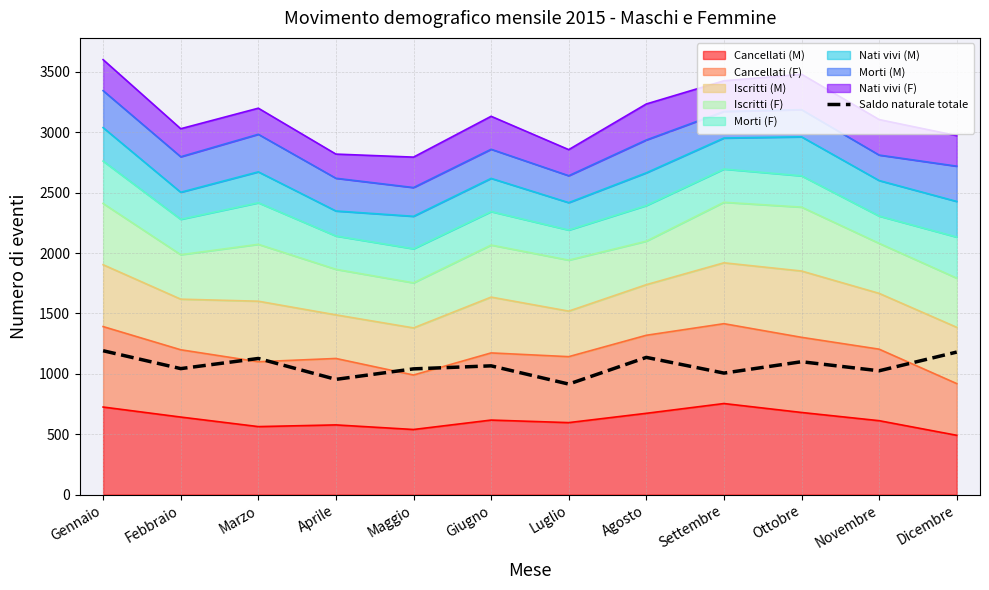

How many lines are shown in the chart?

1